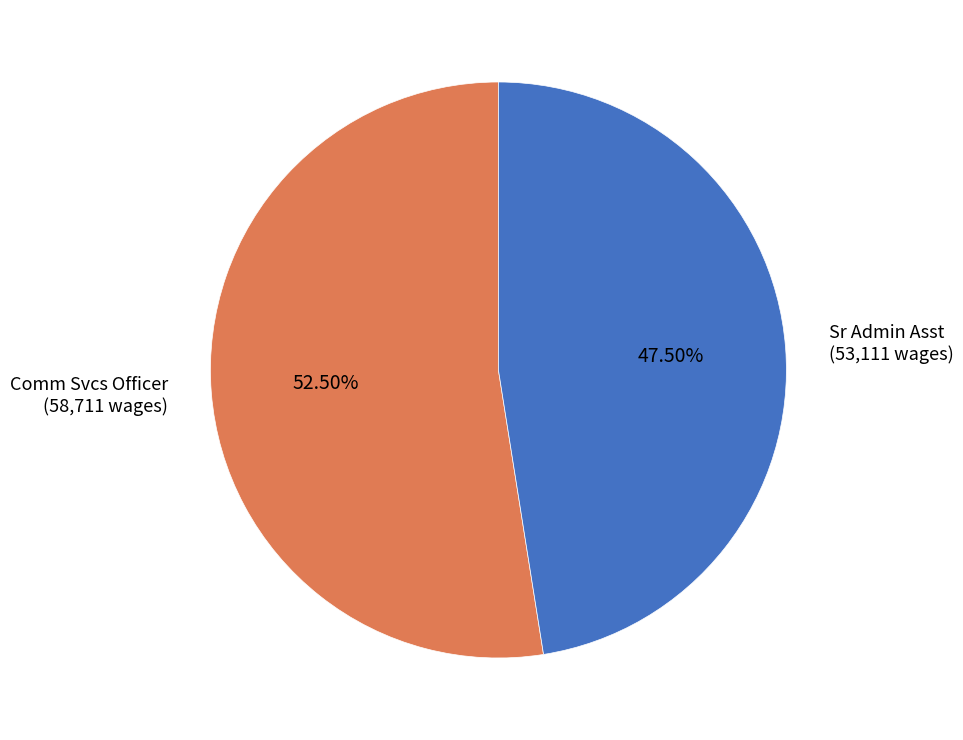

Is there any slice that represents more than half of the pie?

Yes